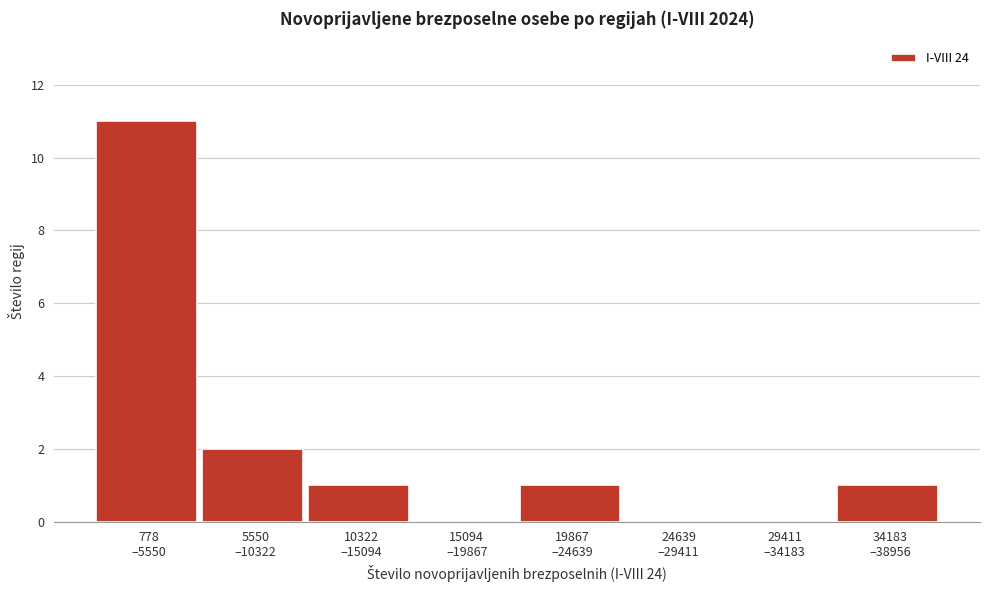

What is the maximum value shown in the chart?

11